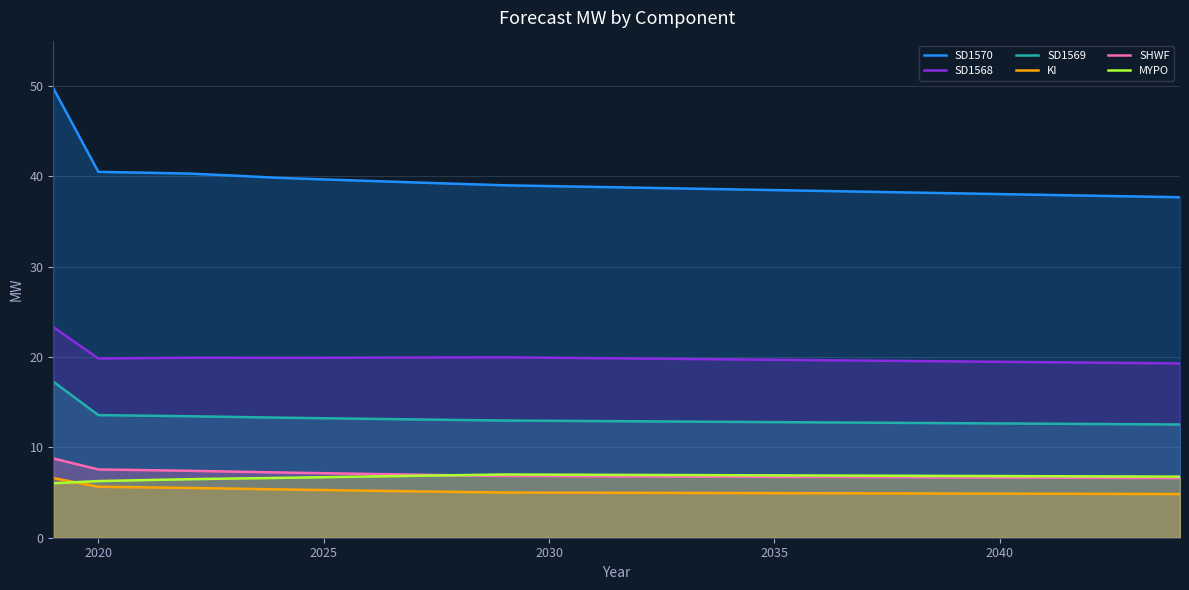

How many lines are shown in the chart?

6